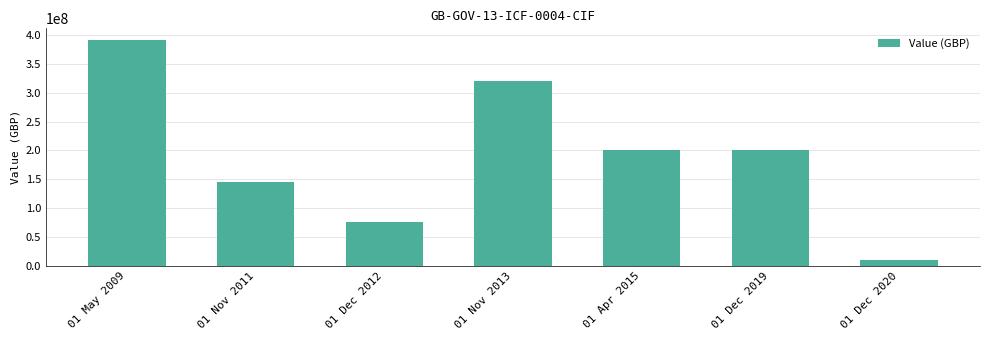

What is the approximate value at 01 Nov 2013, to the nearest 100?

320000000